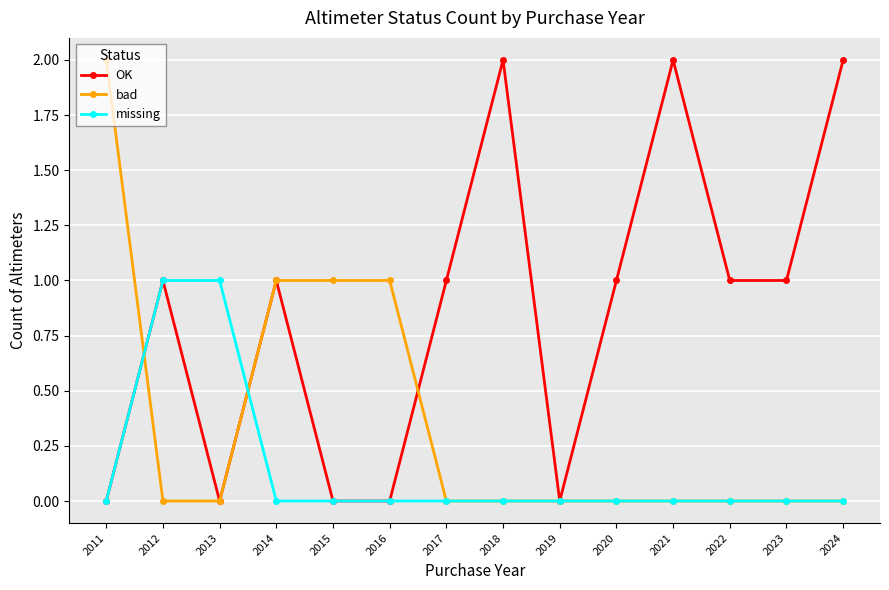

At which category does OK reach its first local peak?

2012